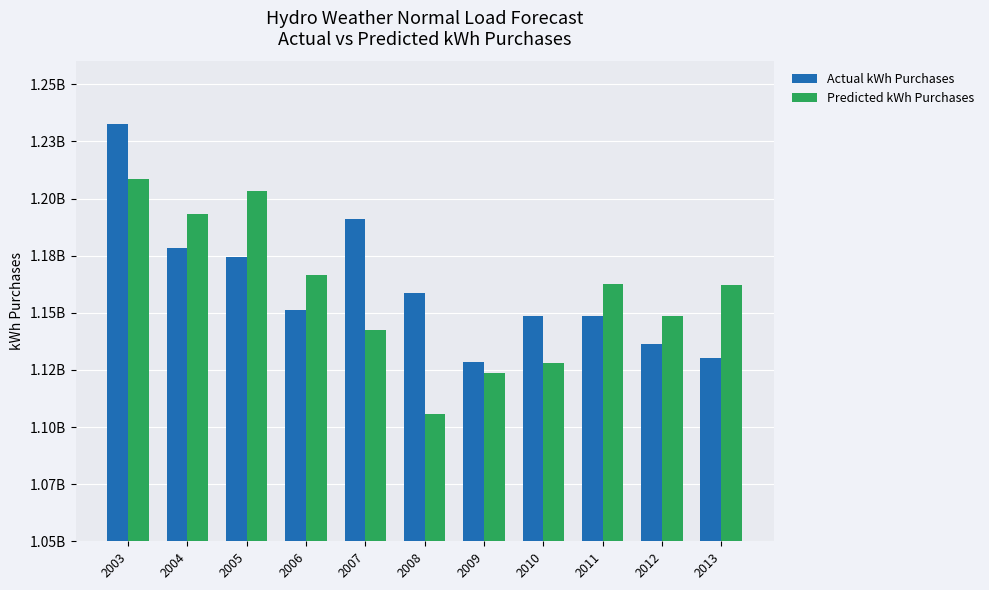

Does the chart contain stacked bars?

No